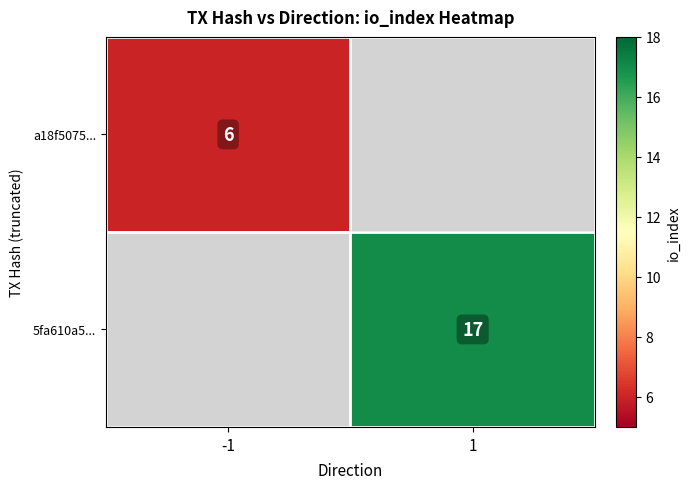

The value of a18f5075... at -1 is 2. True or false?

False